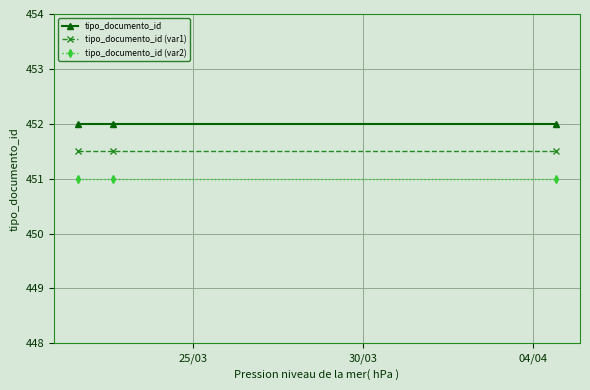

Which series has the largest total across all categories?

tipo_documento_id